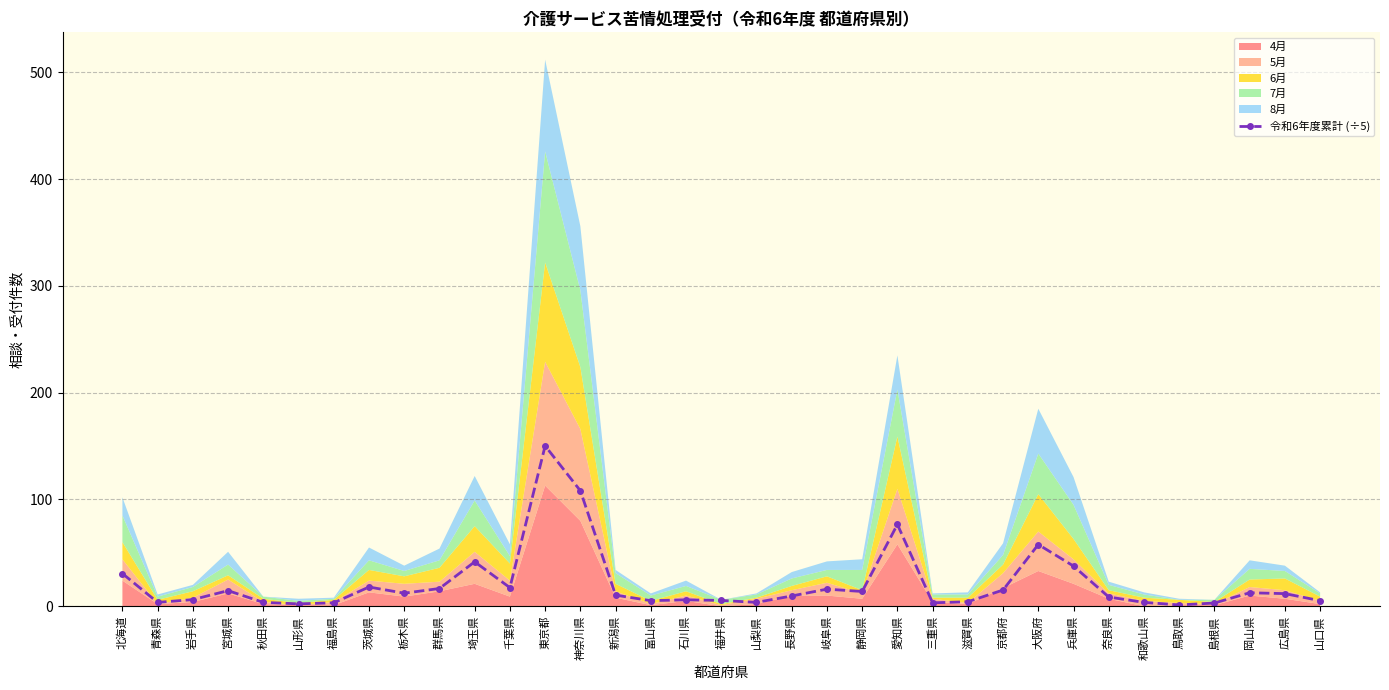

The chart shows a value of 5.2 at 富山県. True or false?

True